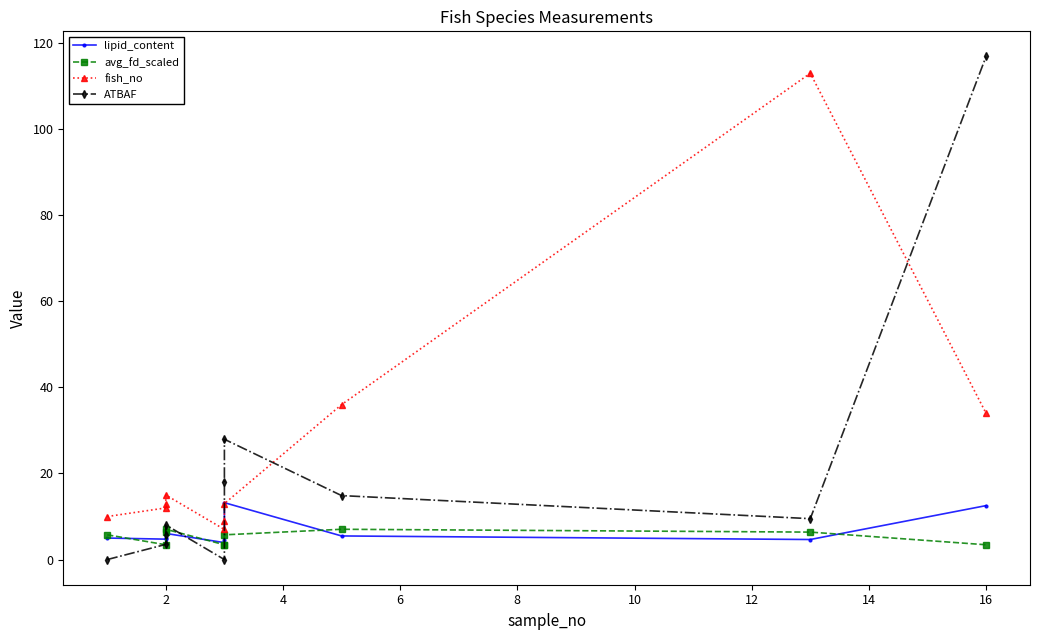

How many interior local peaks does the avg_fd_scaled series have?

2